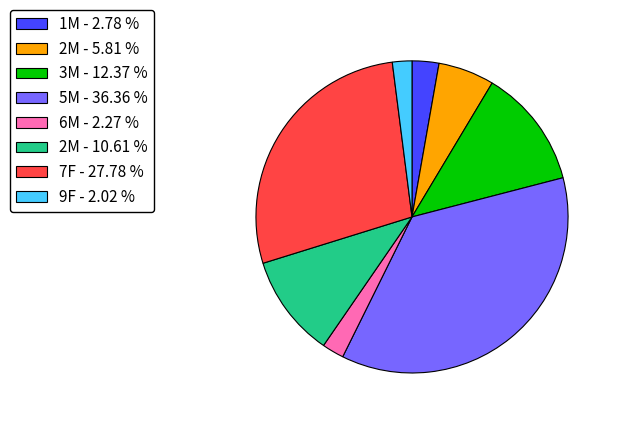

Between 6M - 2.27 % and 1M - 2.78 %, which is larger?

1M - 2.78 %